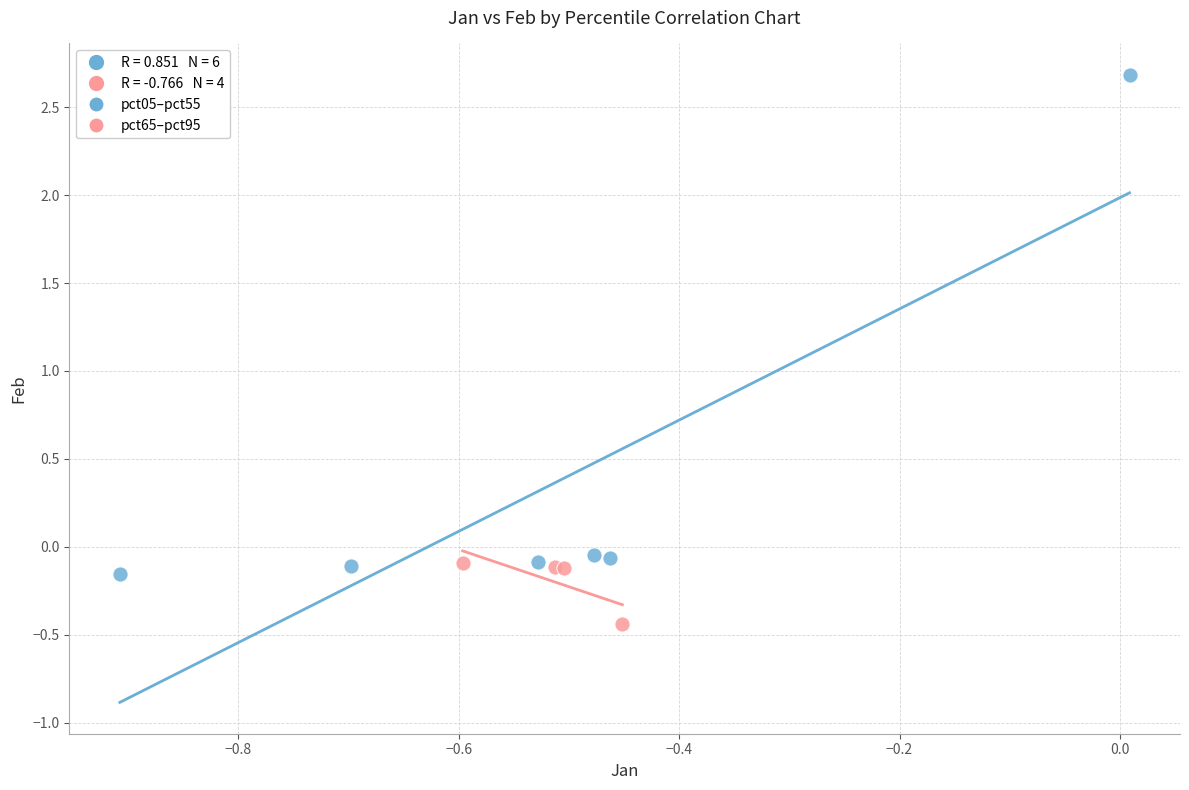

Which series has the widest spread of Y values?

pct05–pct55